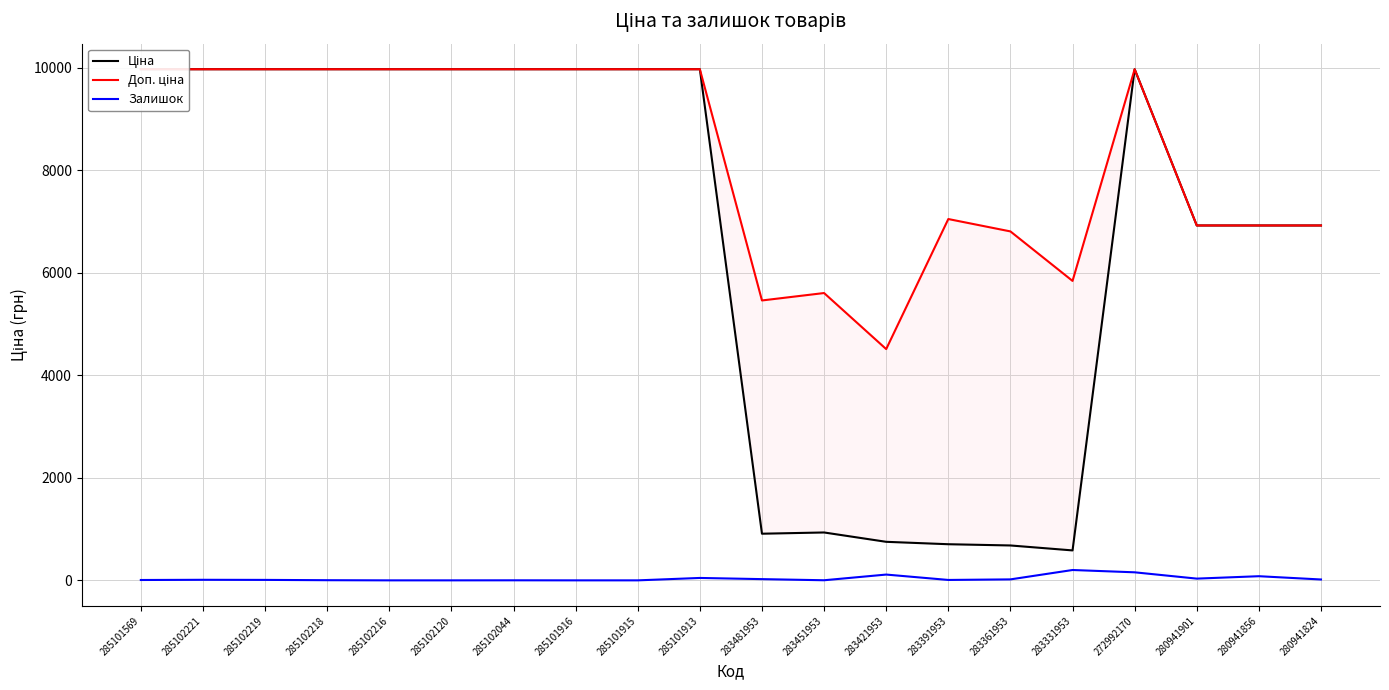

How many data points in Залишок are less than 11?

10